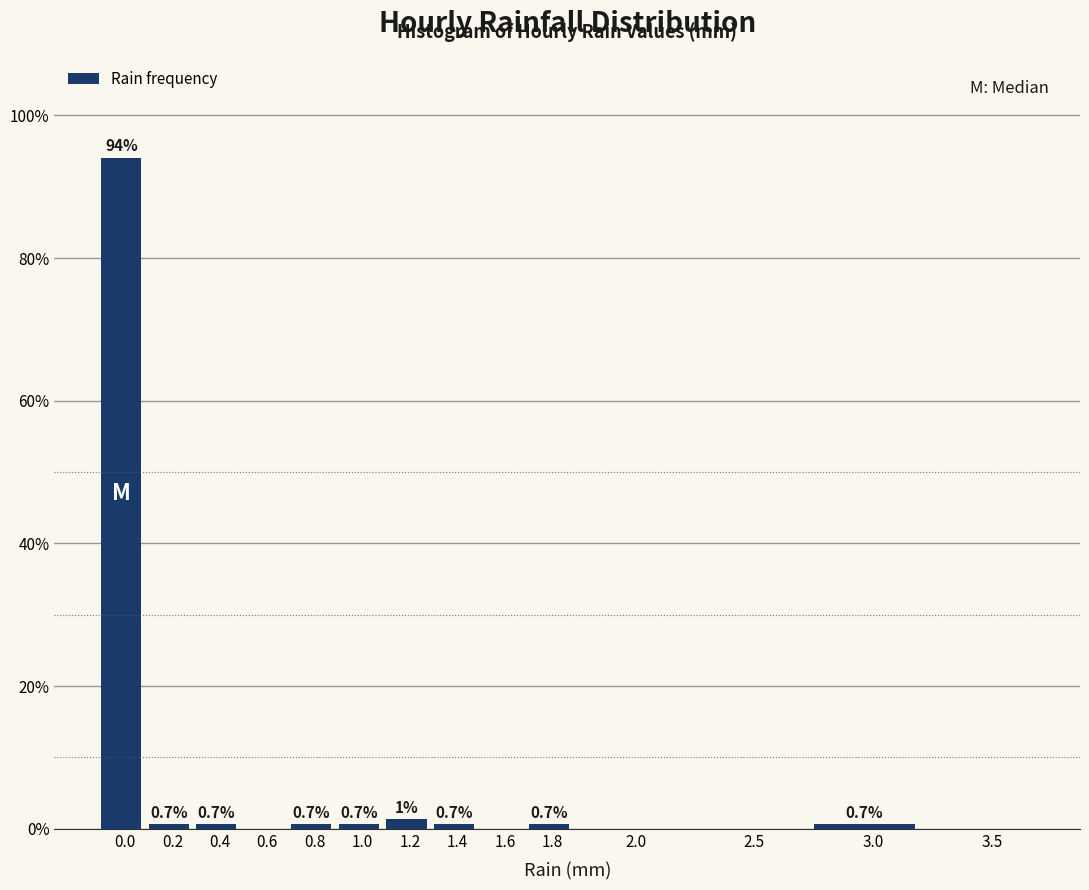

At which label is the value closest to 47?

1.2